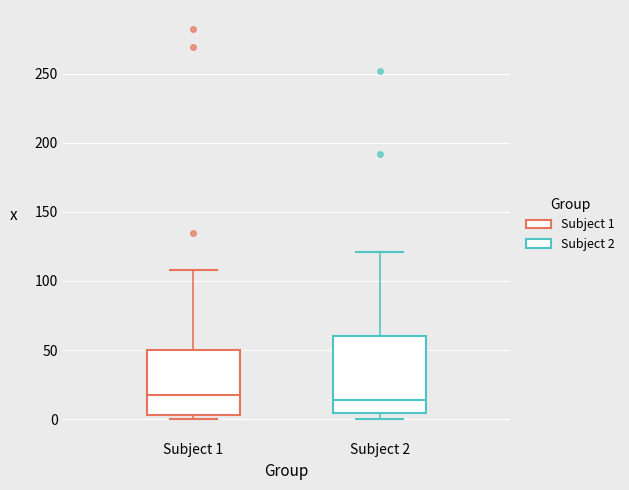

Reading left to right, transcribe this box plot: for each box, give where its median line is, the range the box spans, and where its two whiskers end, as read against the y-axis. The values are not printed on the chart, so give them approximately, as read against the axis.

Subject 1: median 20, box 5 to 50, whiskers 0 to 110
Subject 2: median 15, box 5 to 60, whiskers 0 to 120